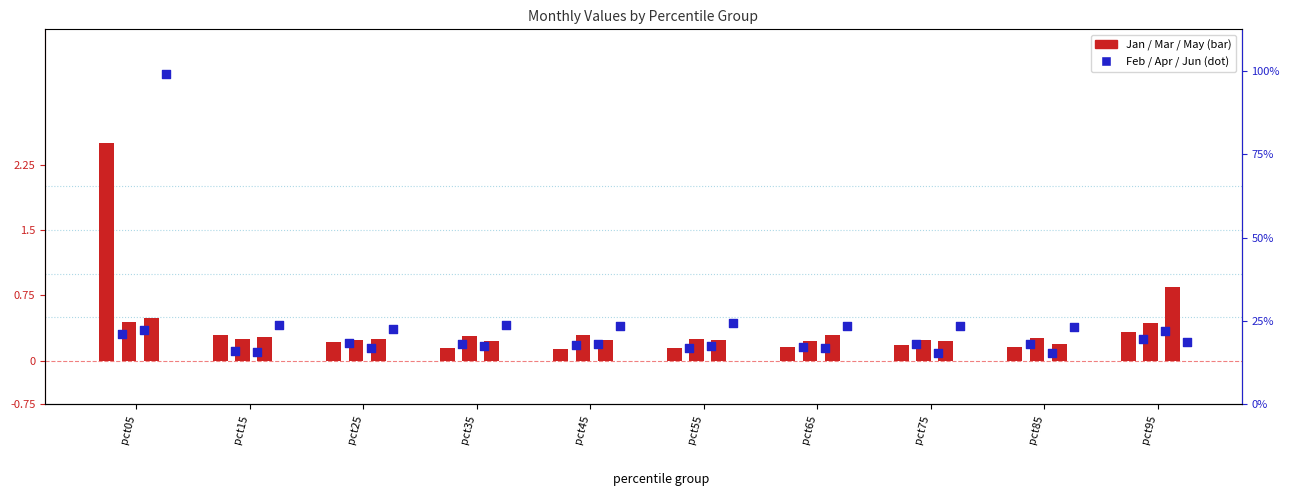

At how many categories does at least one series exceed 3?

1